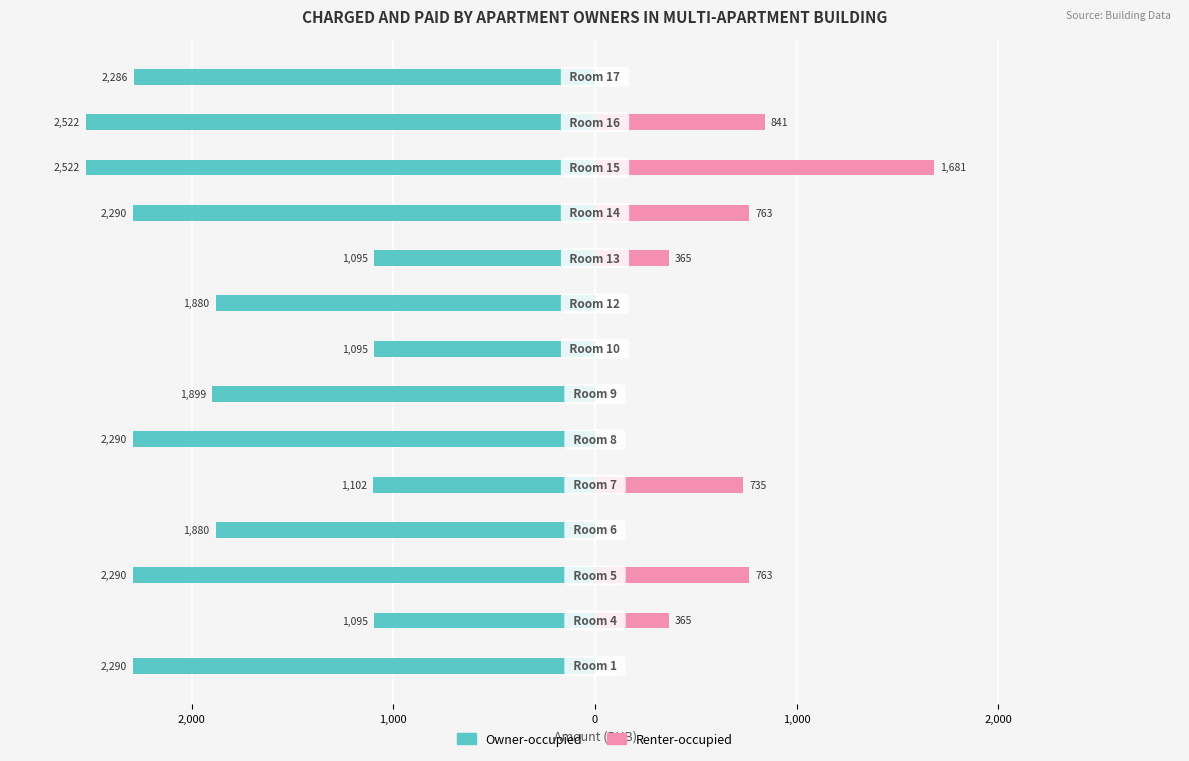

How many bars are there in total?

28